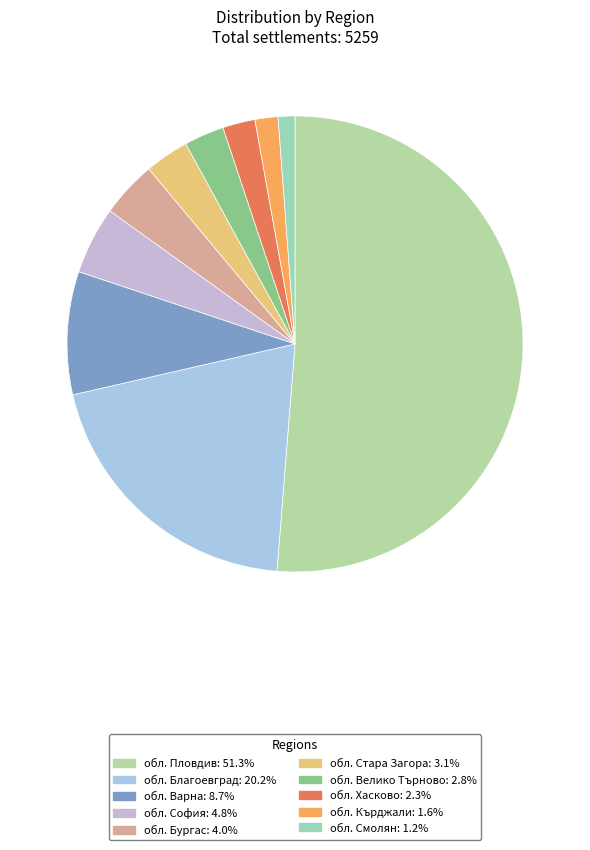

How many segments does this pie chart have?

10